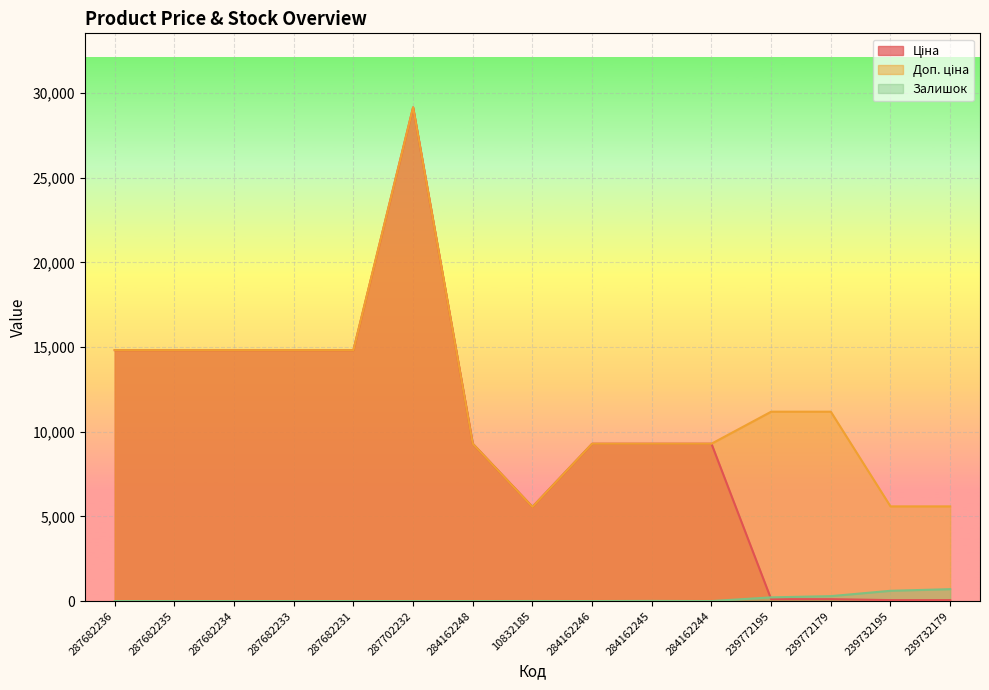

True or false: Залишок and Доп. ціна cross at least once.

False